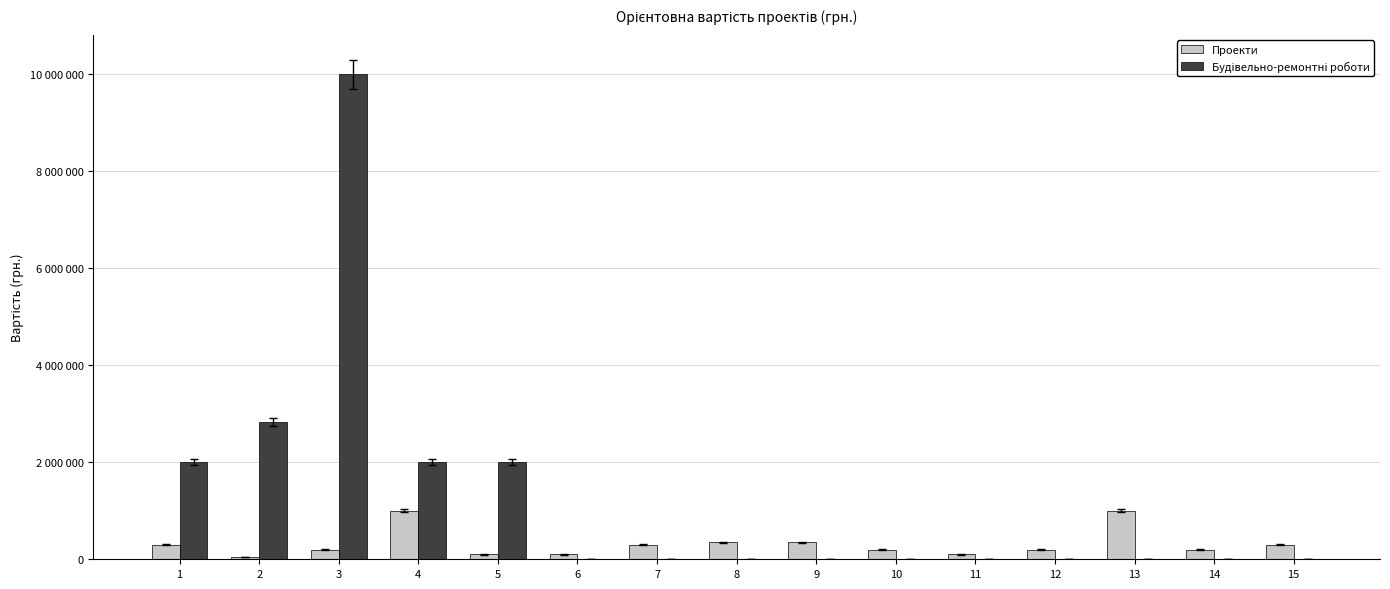

Are the bars grouped side by side (vs. stacked)?

Yes